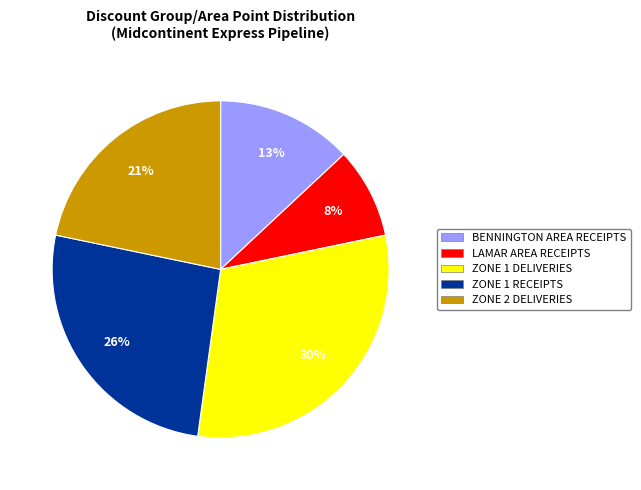

Is there any slice that represents more than half of the pie?

No